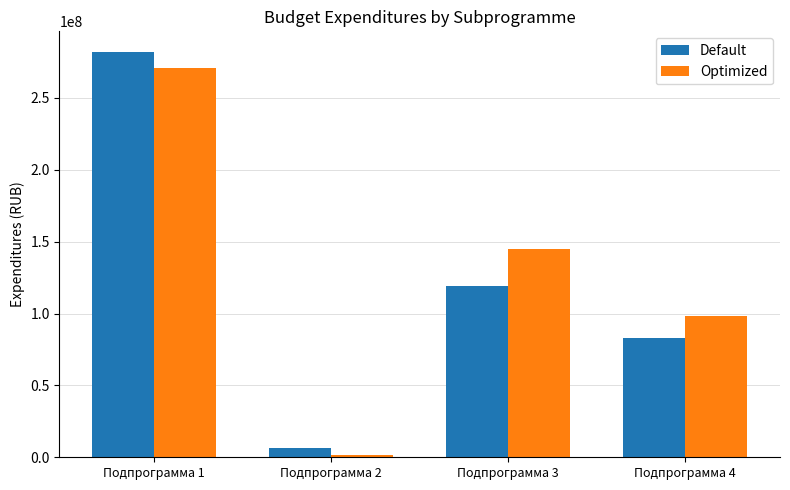

The Default series shows 82663637.2 at Подпрограмма 4. True or false?

True